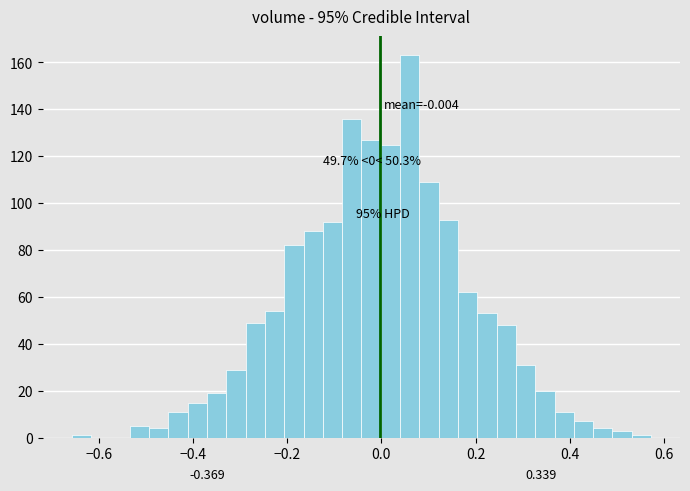

Read against the x-axis, roughly where is the centre of the tallest bar?

0.06